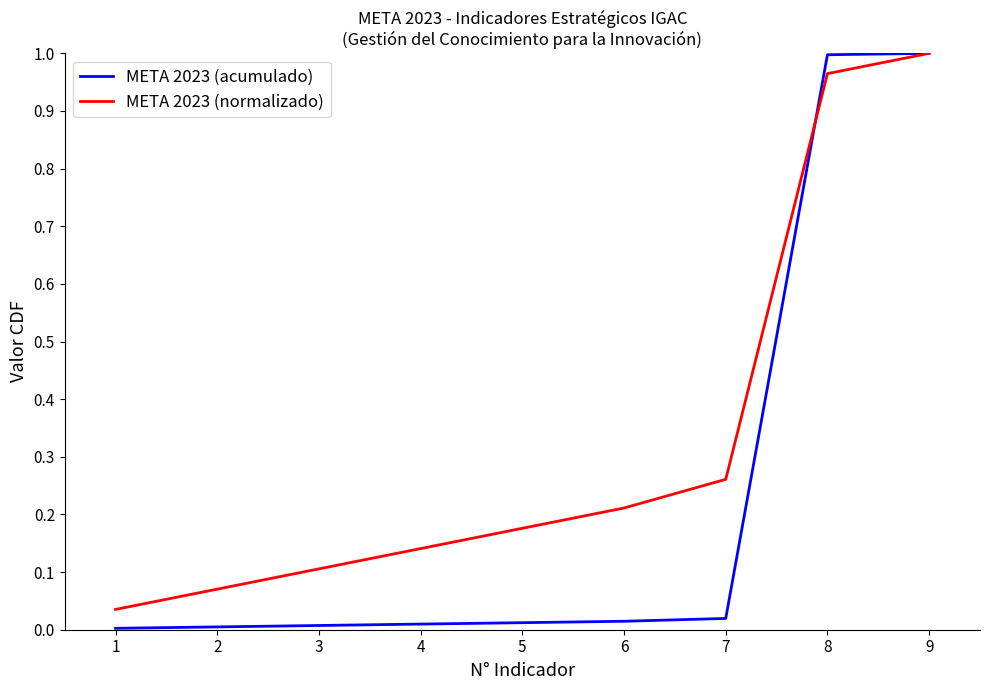

Between which two adjacent categories do META 2023 (acumulado) and META 2023 (normalizado) first intersect?

7 and 8